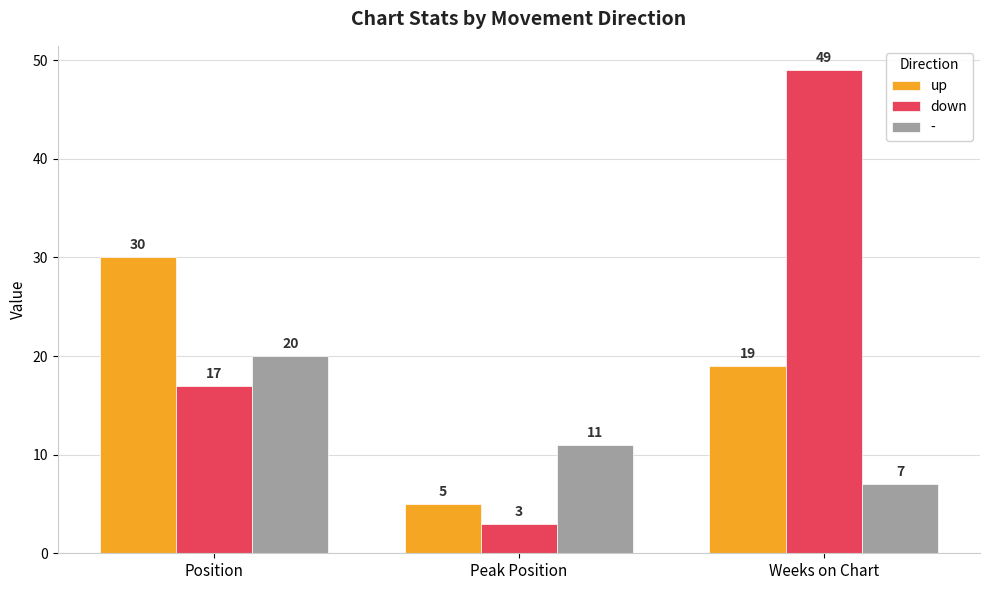

What is the maximum value for down?

49